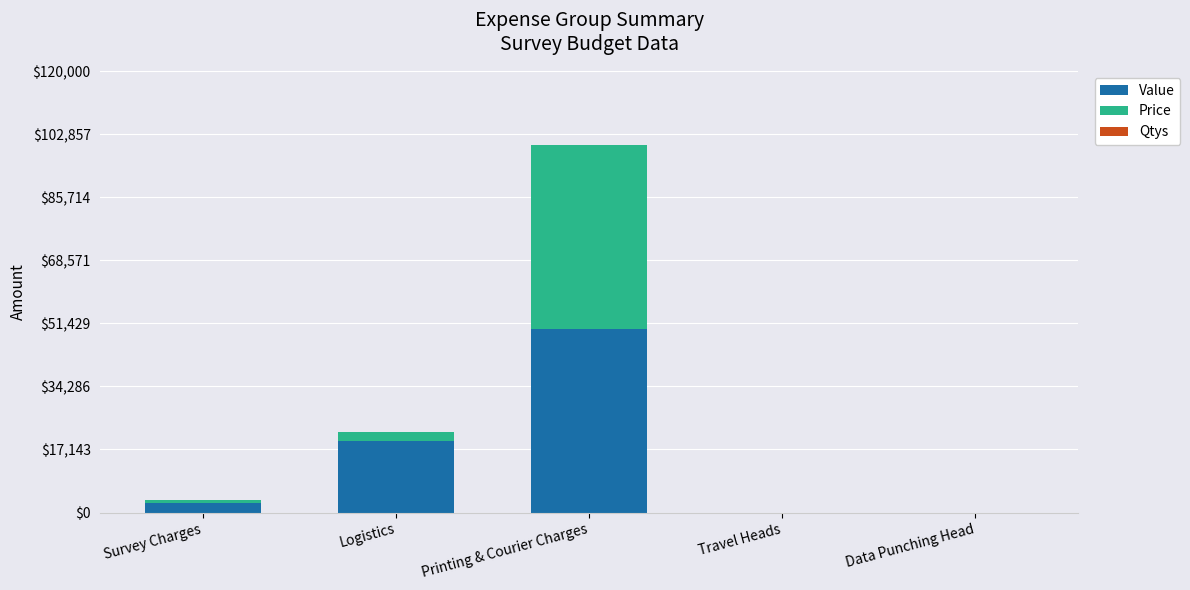

Are the bars grouped side by side (vs. stacked)?

No